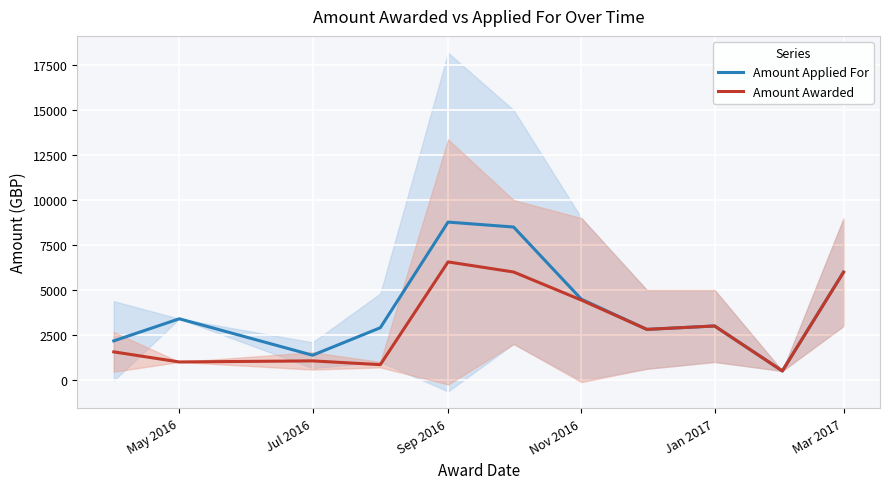

True or false: Amount Applied For has more than 1 points higher than both neighbors.

True